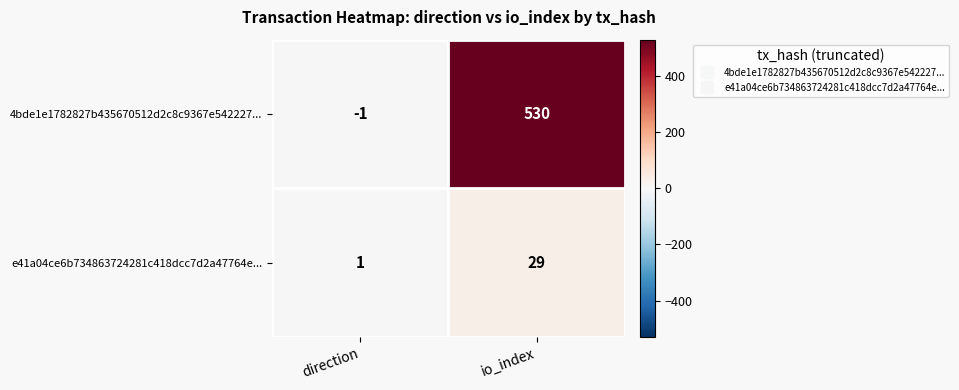

At how many categories does at least one series exceed 96?

1